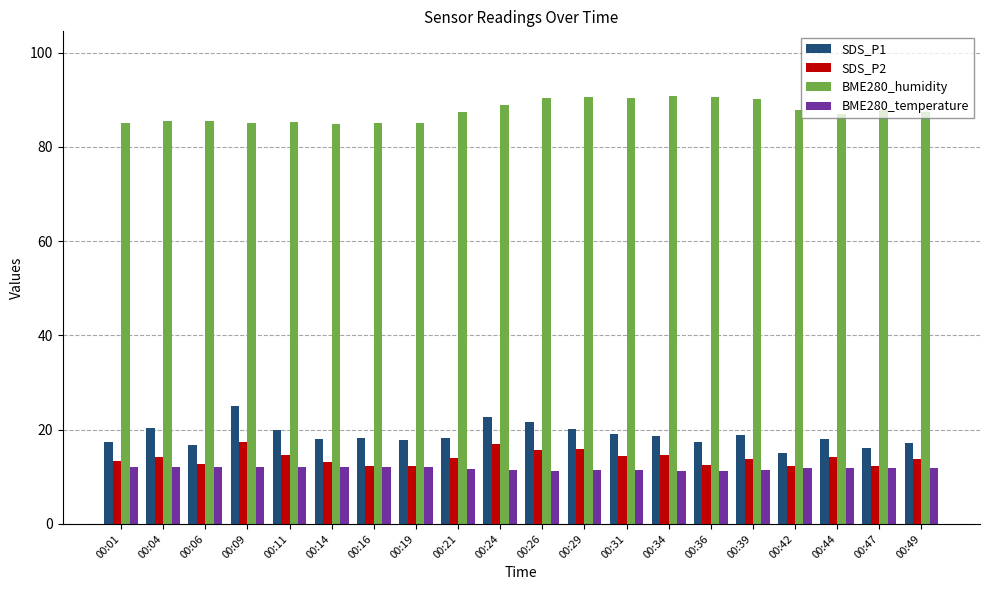

What is the spread (max minus min) of values at 00:44?

75.0